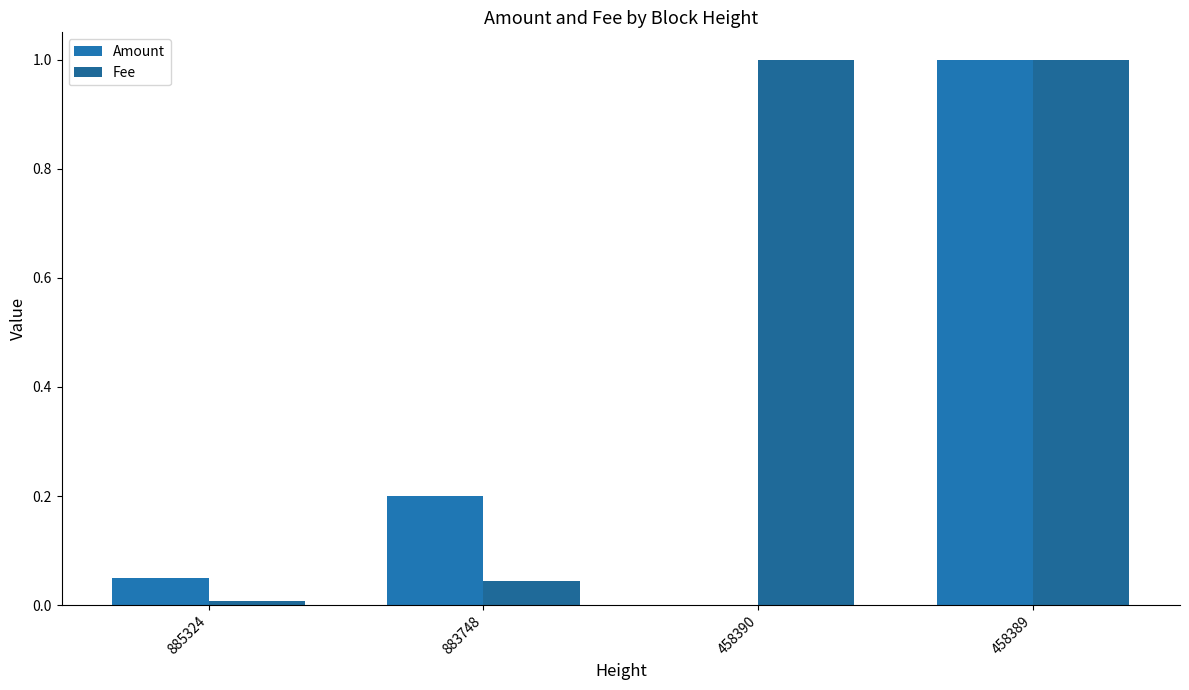

Which series has the largest total across all categories?

Fee